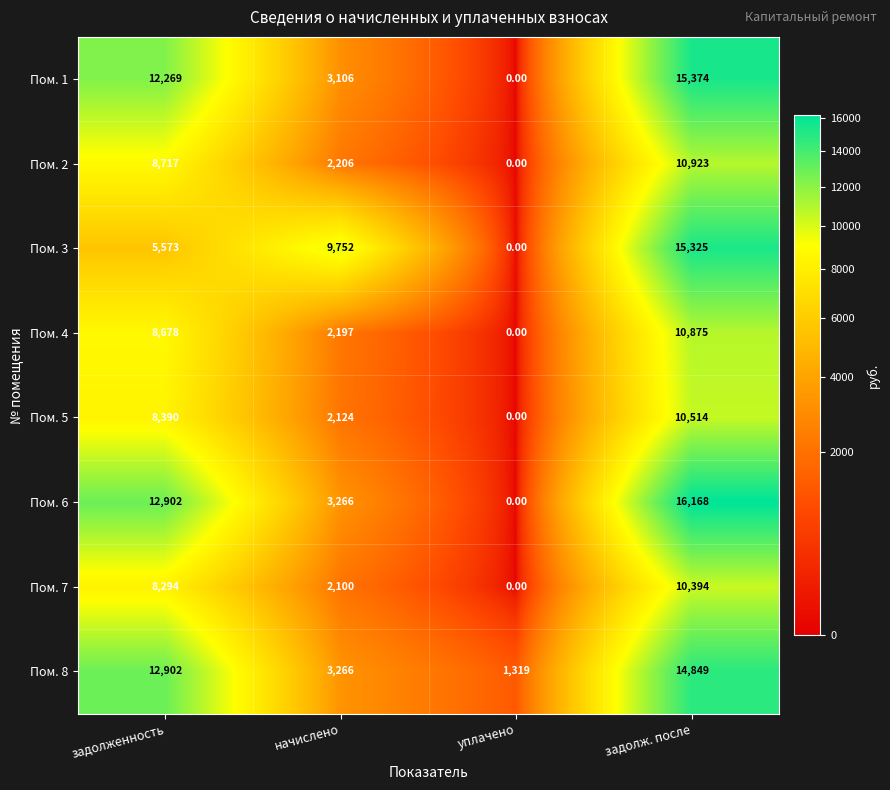

Which series has the widest spread of values?

Пом. 6